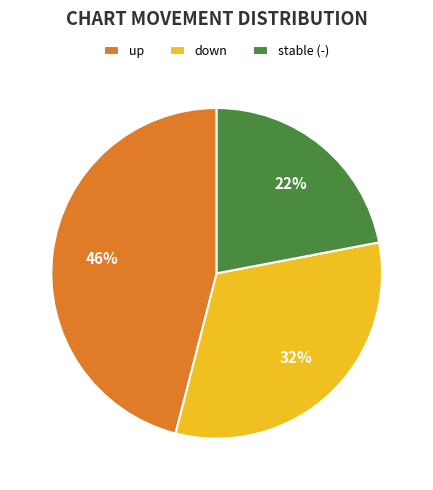

Count the number of slices in the pie.

3